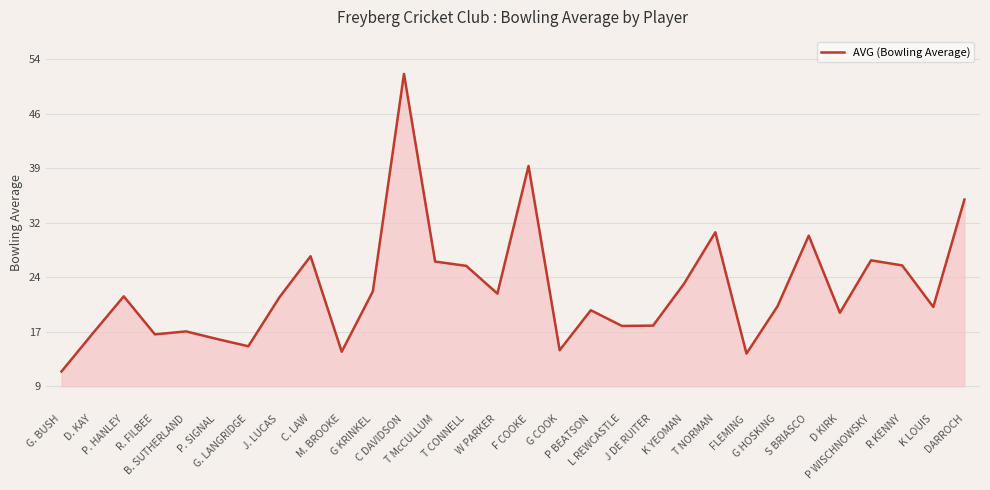

At which category does the chart reach its minimum across all series?

G. BUSH